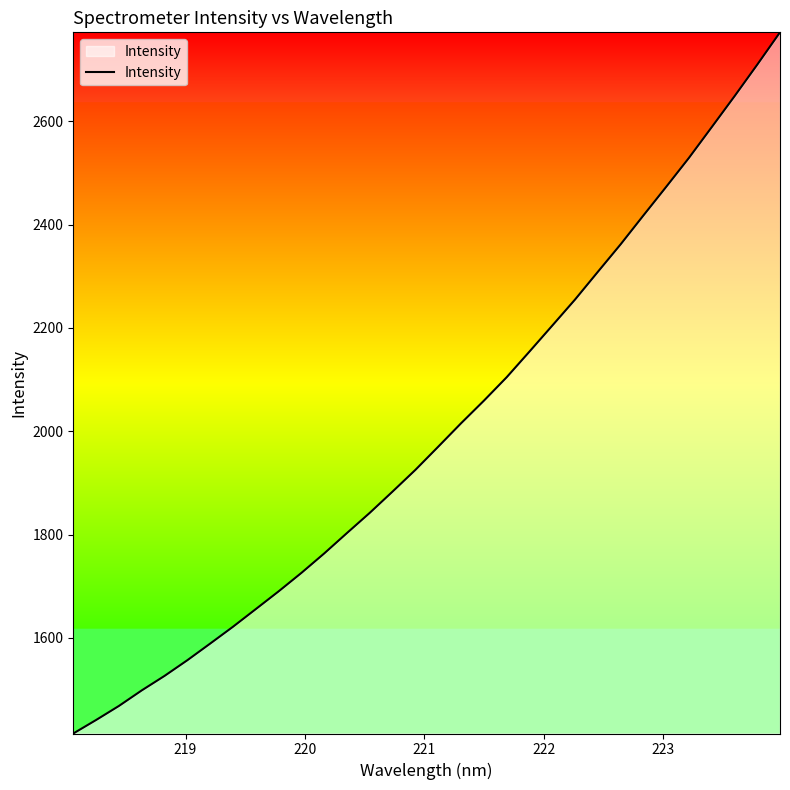

What is the difference between the maximum and minimum values?

1357.6